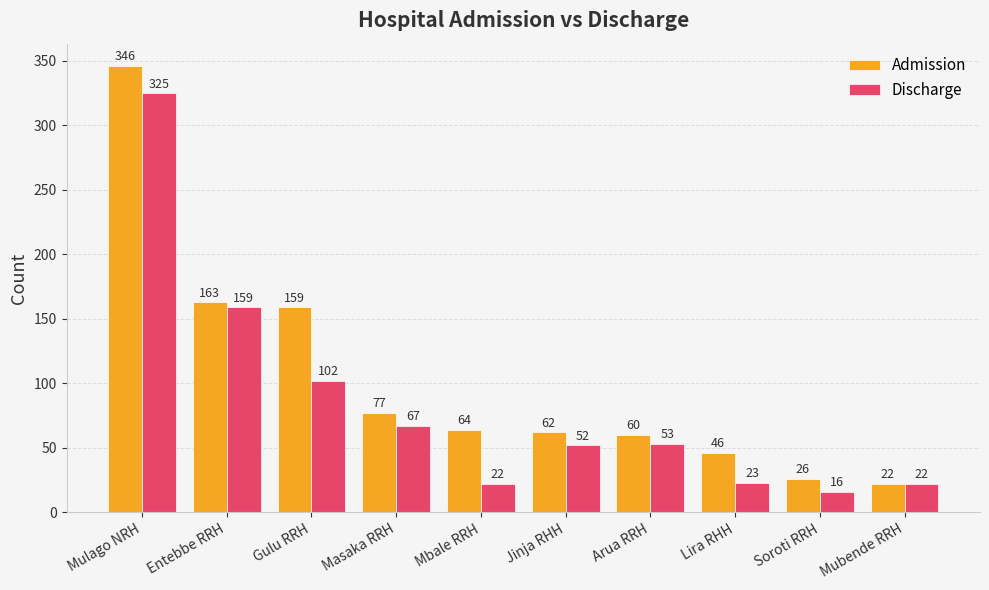

The Admission series shows 22 at Mubende RRH. True or false?

True